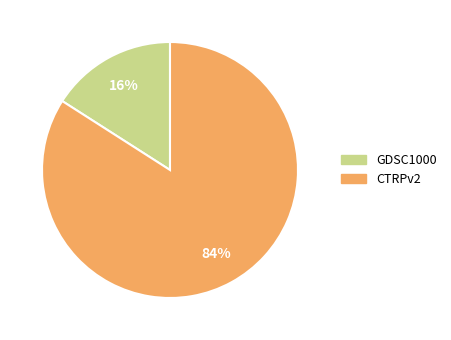

Is it true that GDSC1000 is 16% of the pie?

True